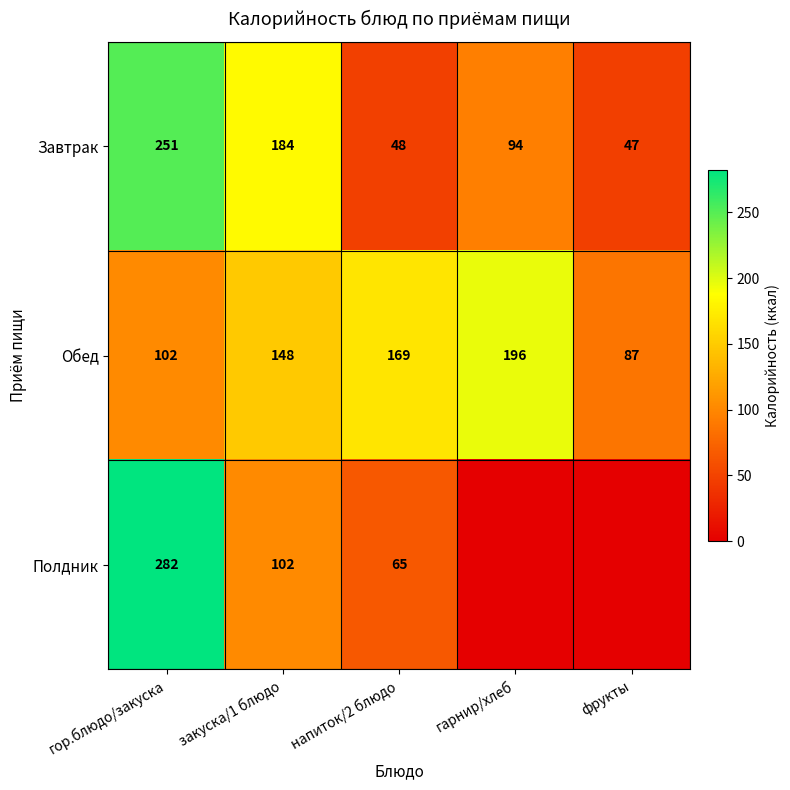

Is the value of Полдник at закуска/1 блюдо greater than the value of Завтрак at напиток/2 блюдо?

Yes